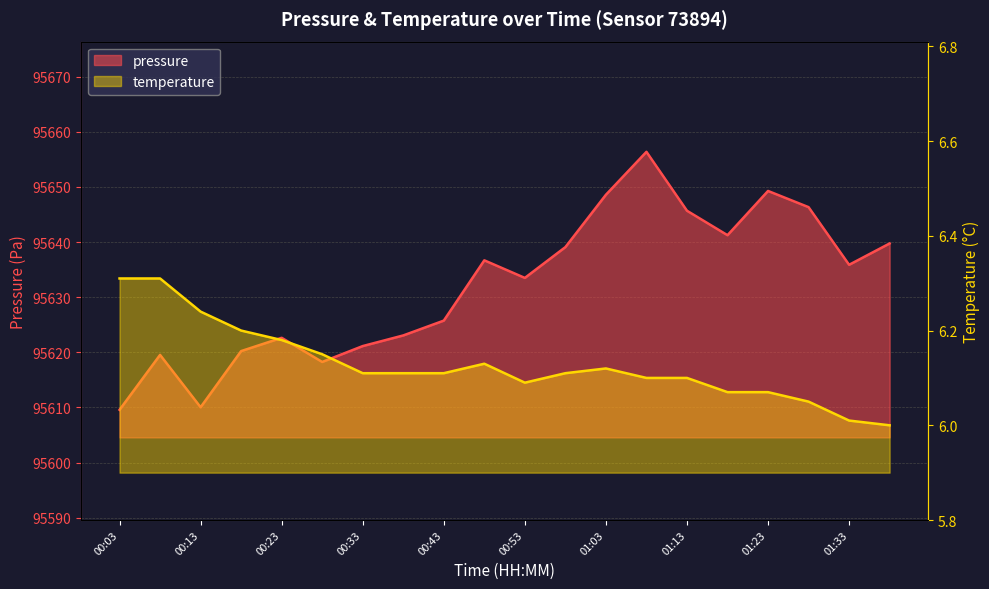

What is the difference between the pressure values at 00:38 and 01:08?

33.3